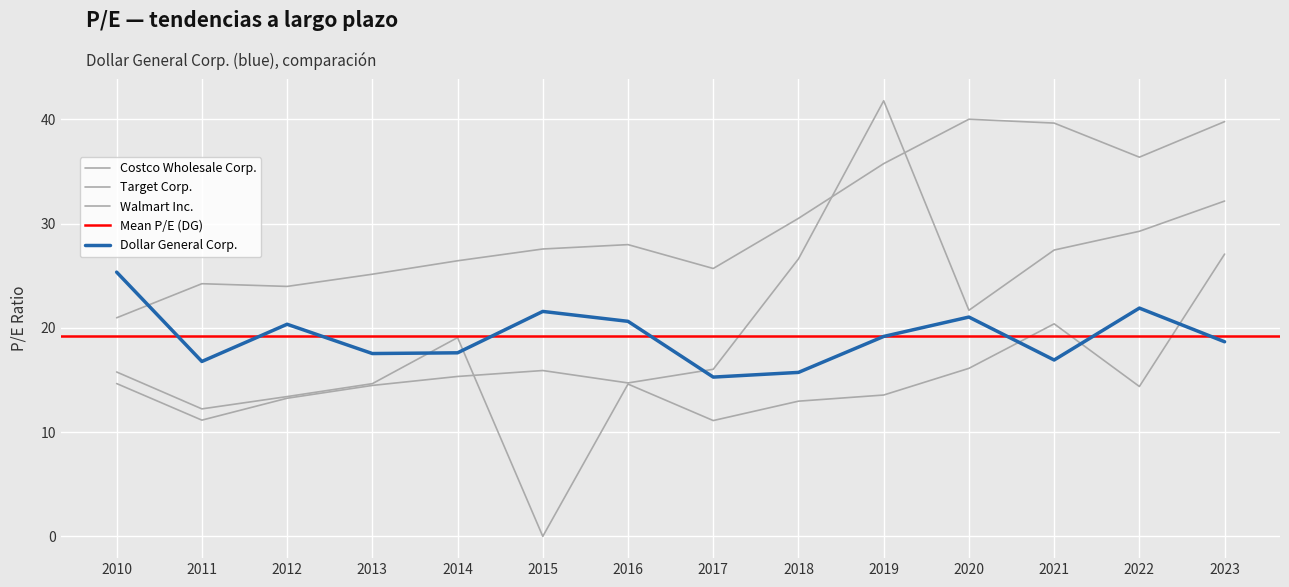

What is the difference between the Costco Wholesale Corp. values at 2016 and 2018?

2.5